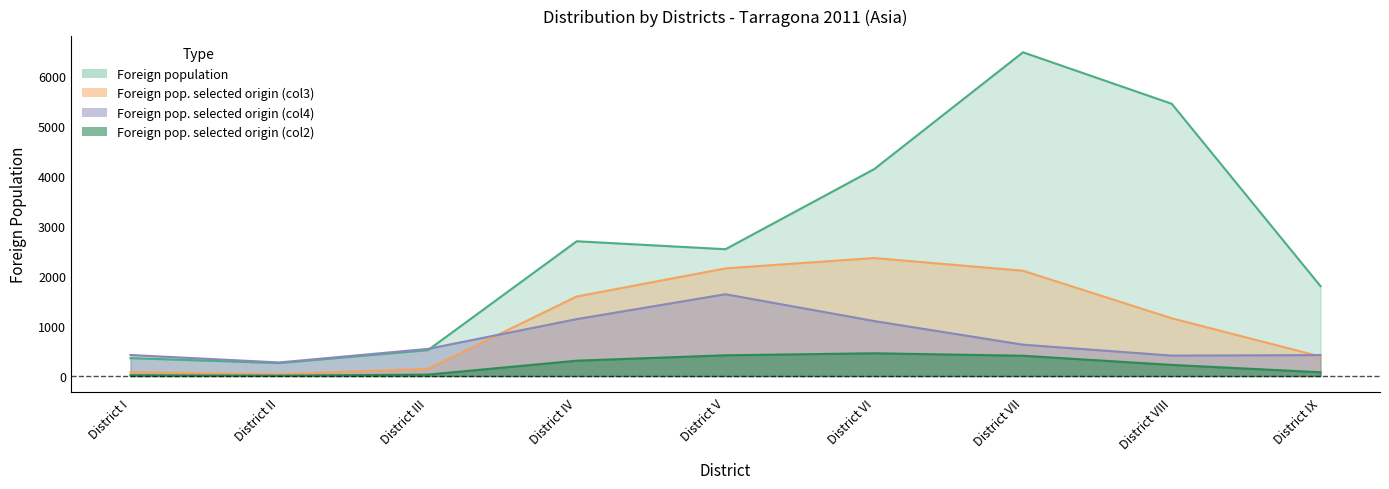

What is the lowest value of the Foreign population of selected origin (col3) series?

36